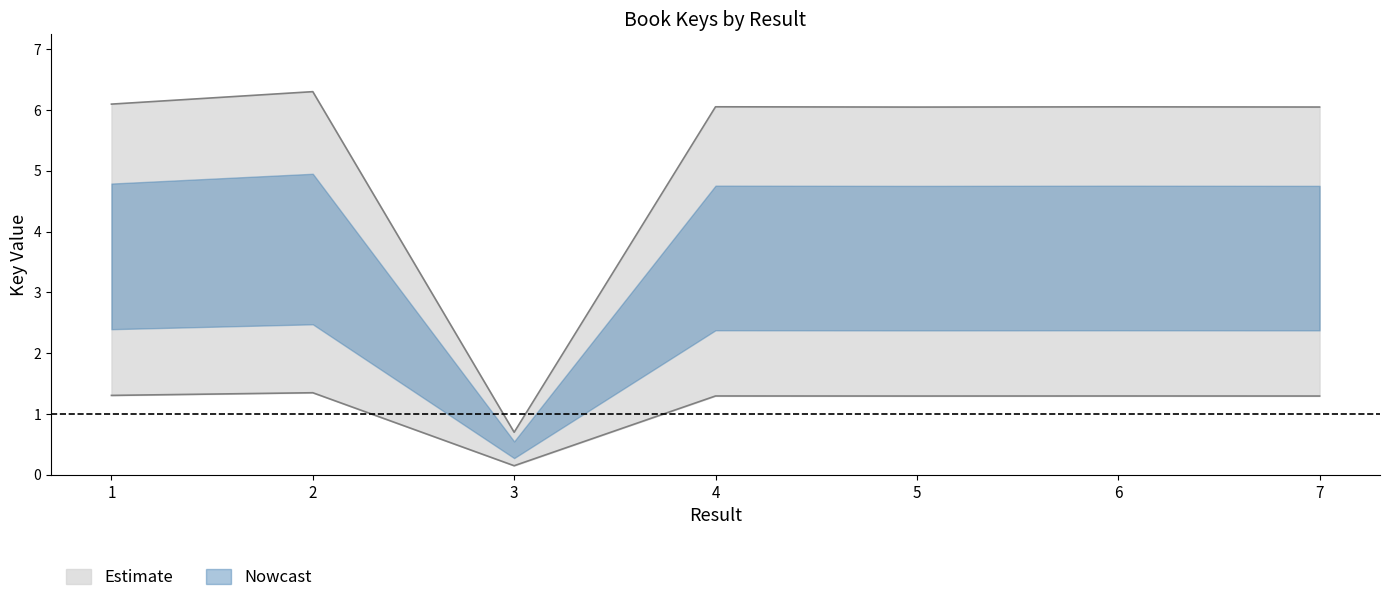

What is the greatest value displayed?

6.3